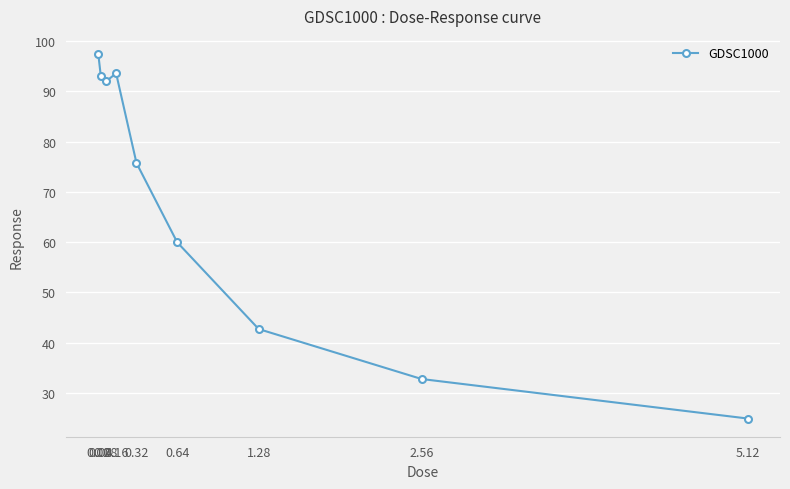

Where is the first local maximum?

0.16